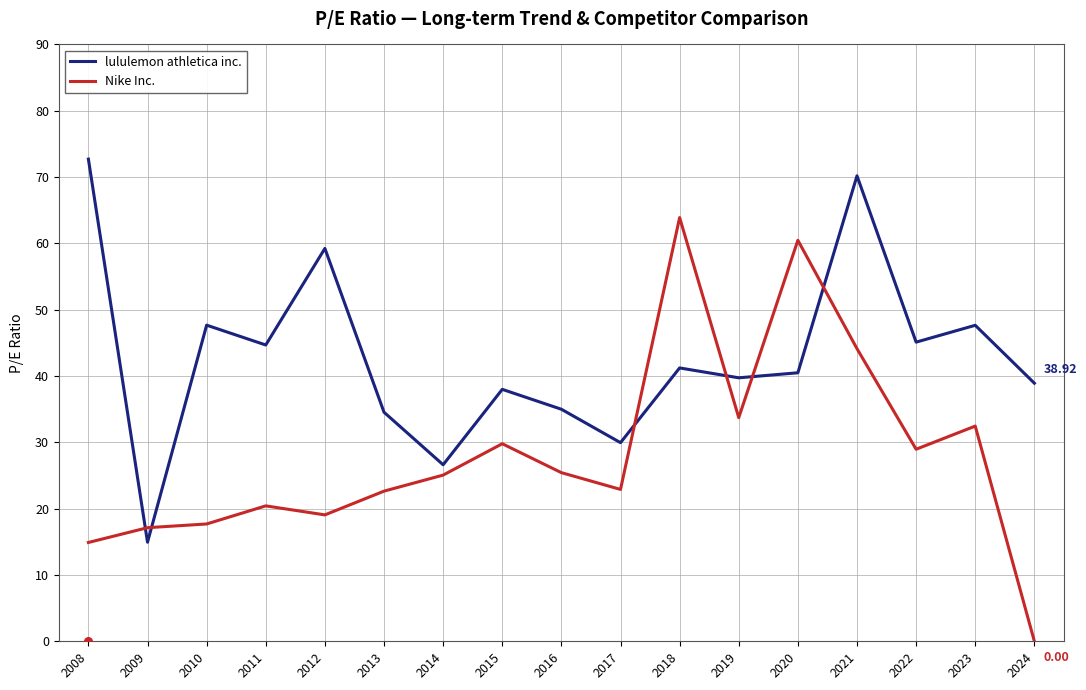

Which series contains the highest Y value?

lululemon athletica inc.